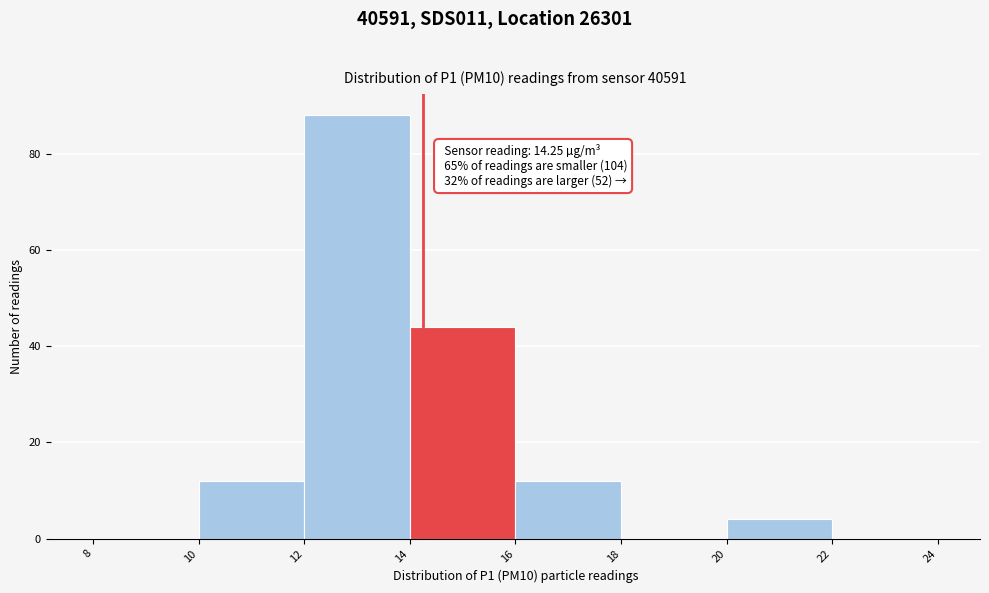

Which range on the x-axis has the tallest bar?

12 to 14